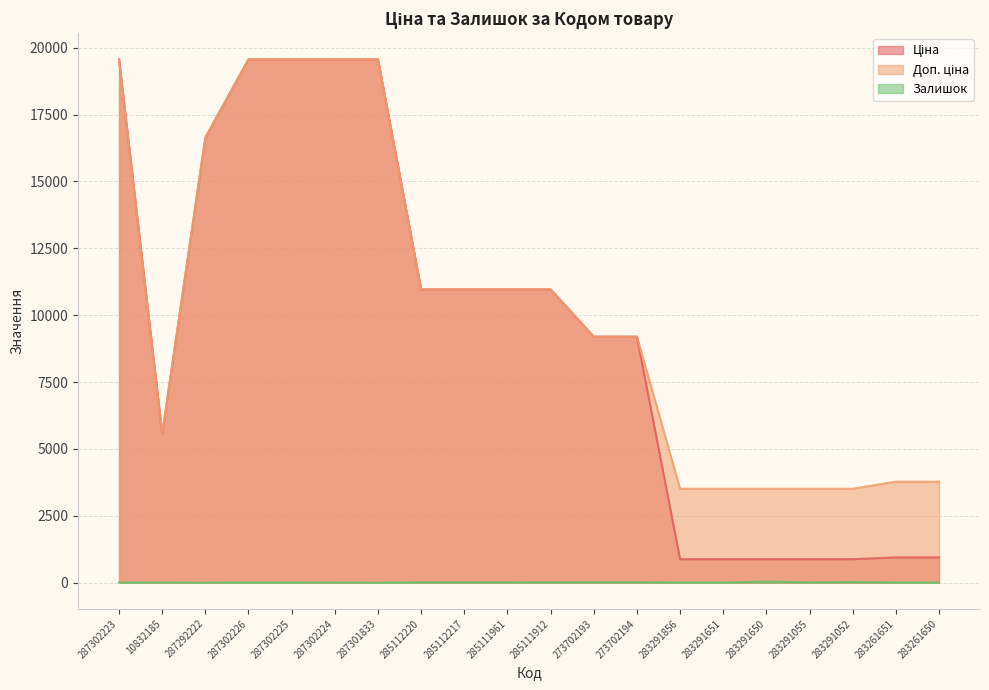

The value of Ціна at 283291651 is 219.7. True or false?

False